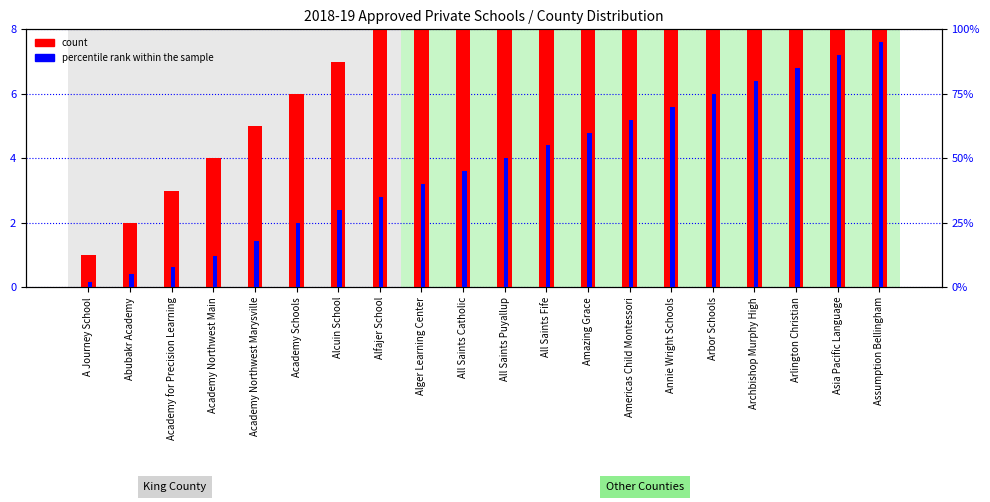

What position from the right is Academy Northwest Main?

17